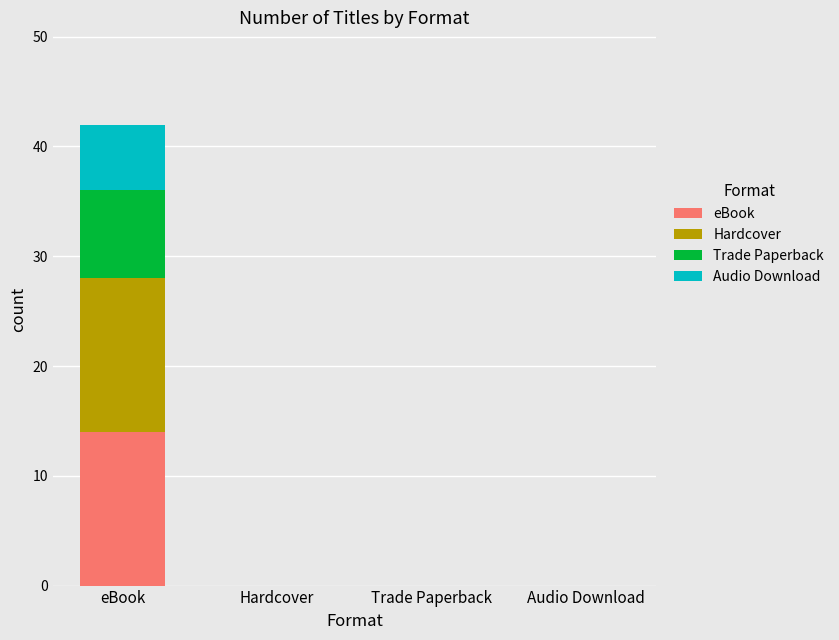

At which label does eBook reach its peak?

eBook